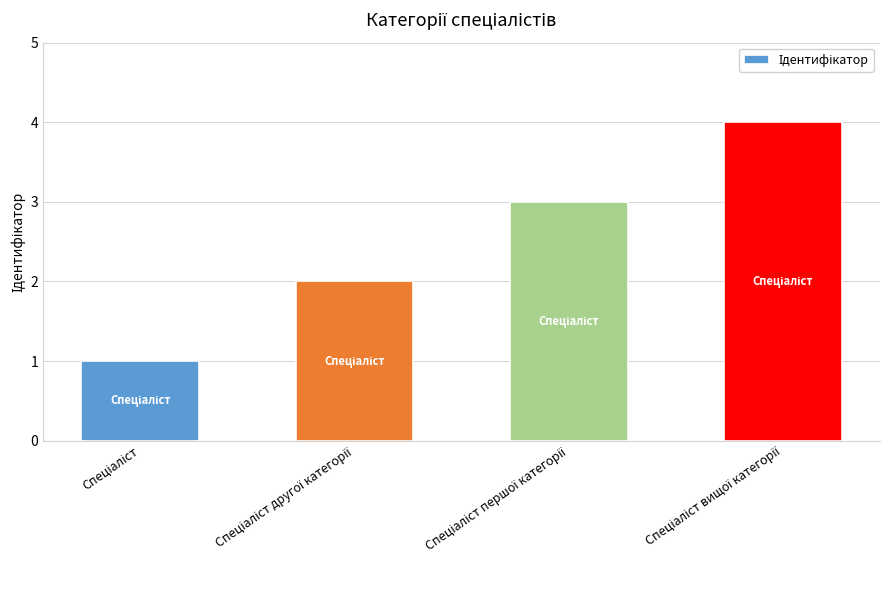

What is the greatest value displayed?

4